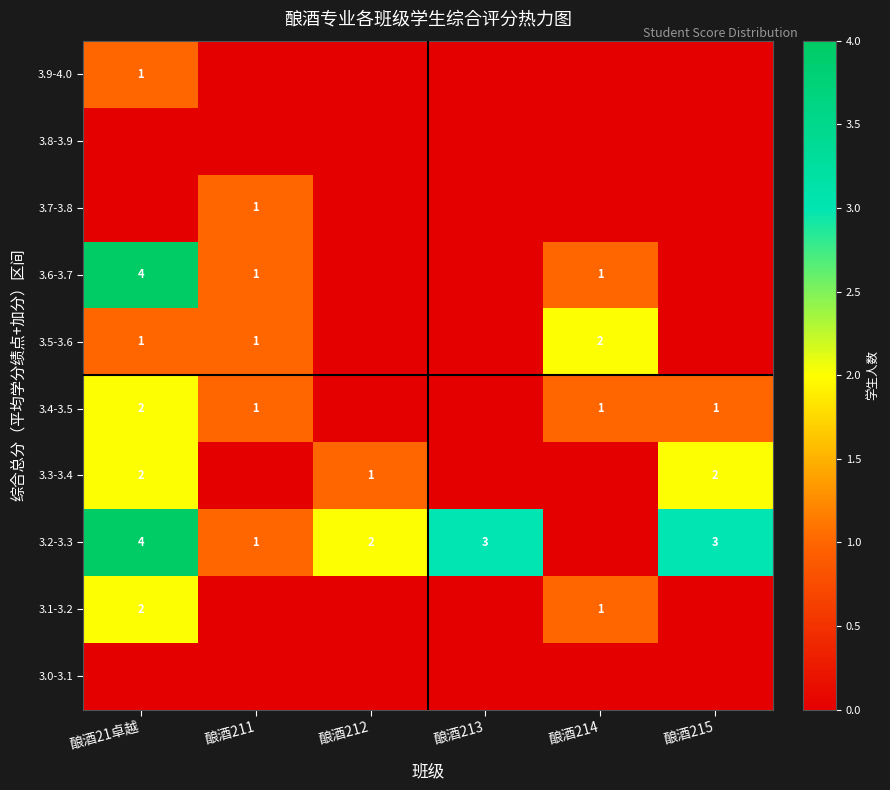

List the series in order of their peak value, lowest first.

3.8-3.9, 3.0-3.1, 3.9-4.0, 3.7-3.8, 3.5-3.6, 3.4-3.5, 3.3-3.4, 3.1-3.2, 3.6-3.7, 3.2-3.3